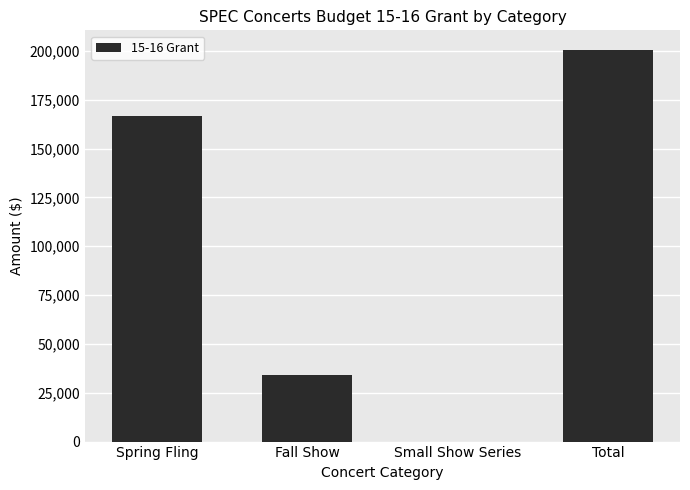

What is the average value?

100250